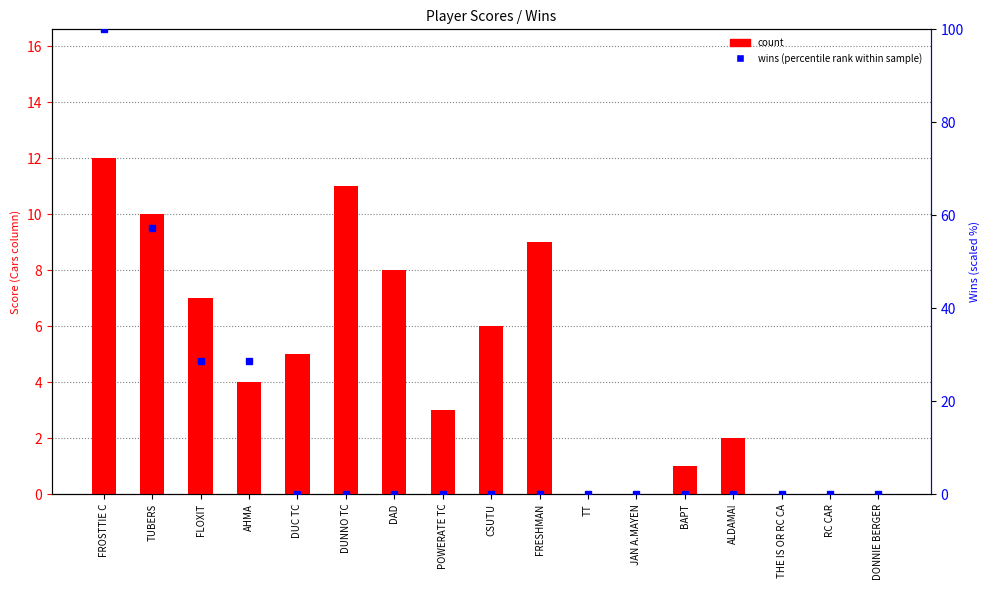

Rank the categories by value from highest to lowest.

FROSTTIE C, DUNNO TC, TUBERS, FRESHMAN, DAD, FLOXIT, CSUTU, DUC TC, AHMA, POWERATE TC, ALDAMA!, BAPT, TT, JAN A.MAYEN, THE IS OR RC CA, RC CAR, DONNIE BERGER